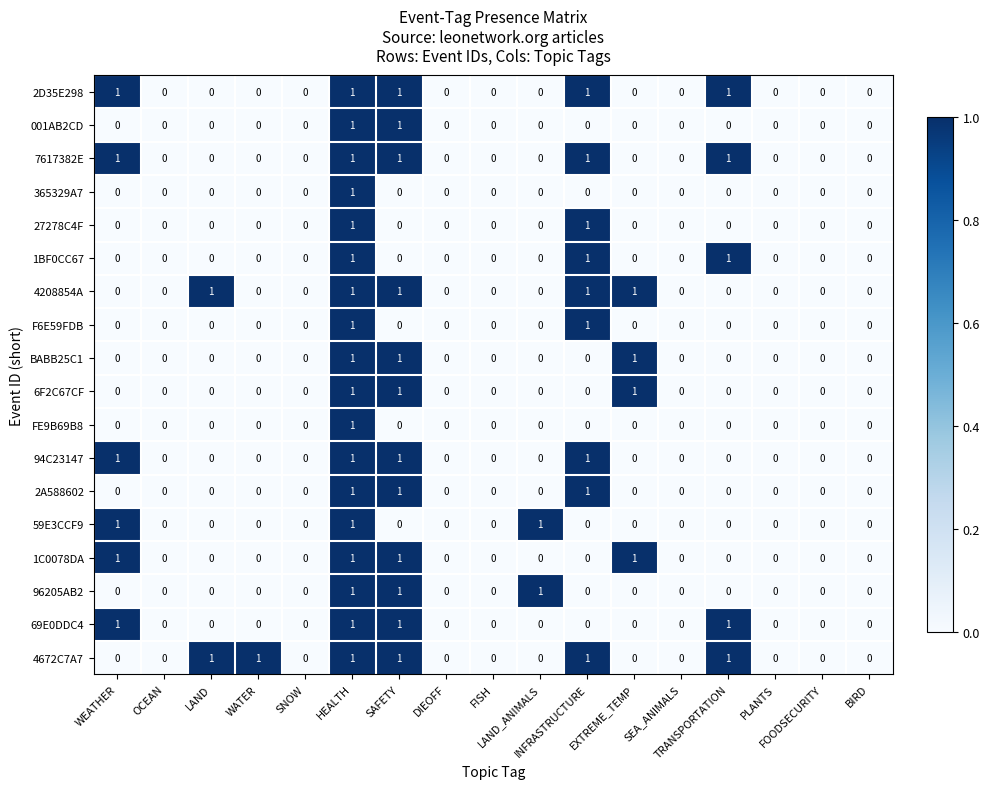

What is the spread (max minus min) of values at EXTREME_TEMP?

1